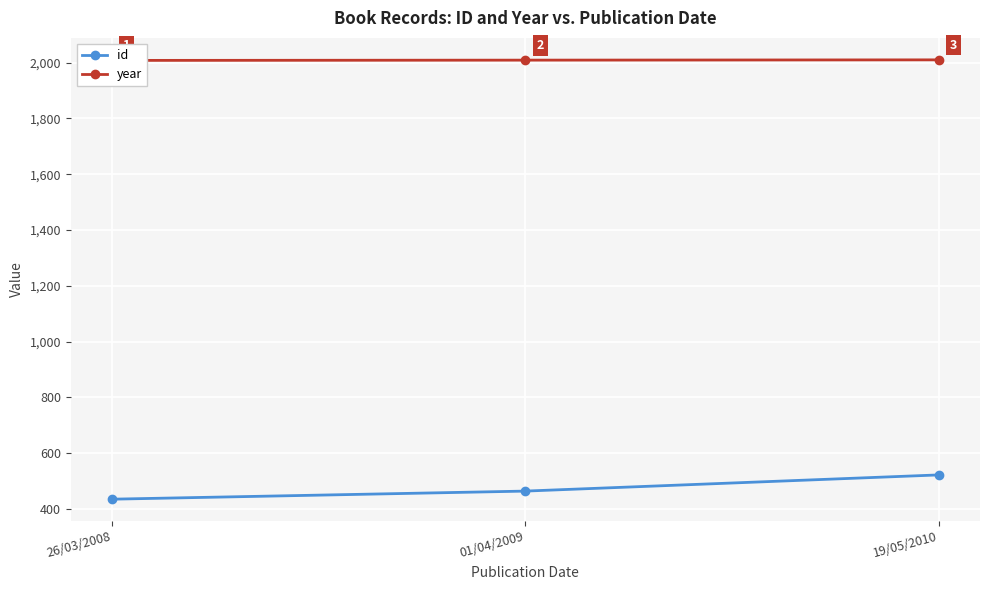

What value does the year series have at 26/03/2008?

2008